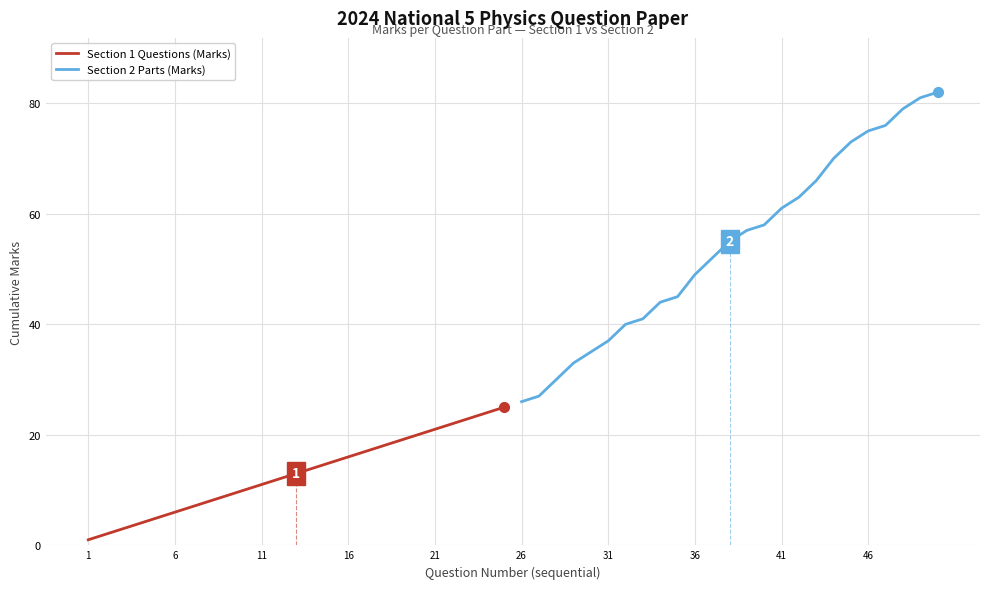

The value of Section 1 Questions (Marks) at 11 is 18. True or false?

False